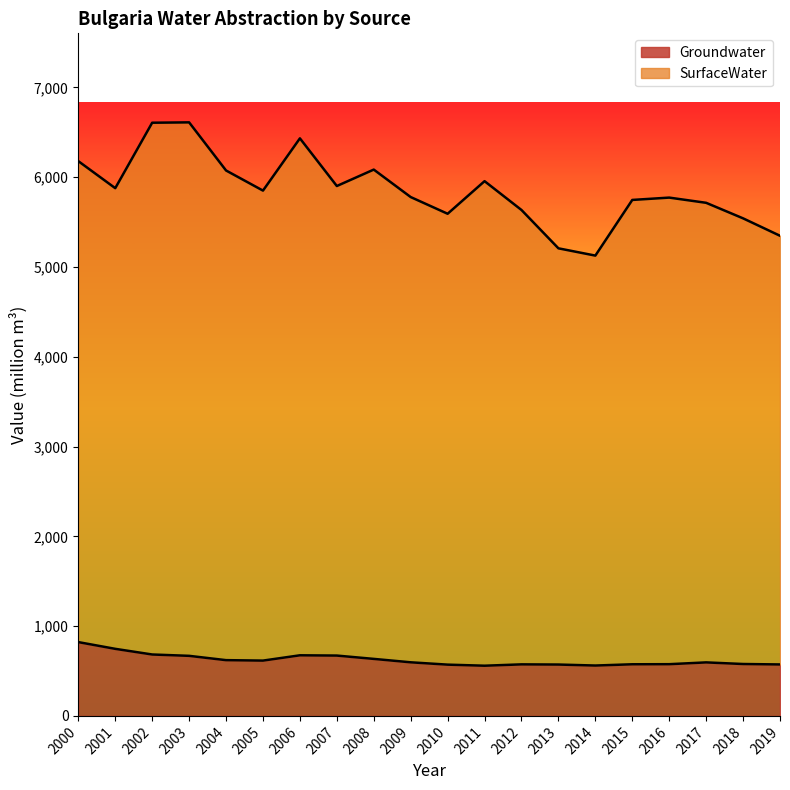

Between 2011 and 2000, which is larger?

2000